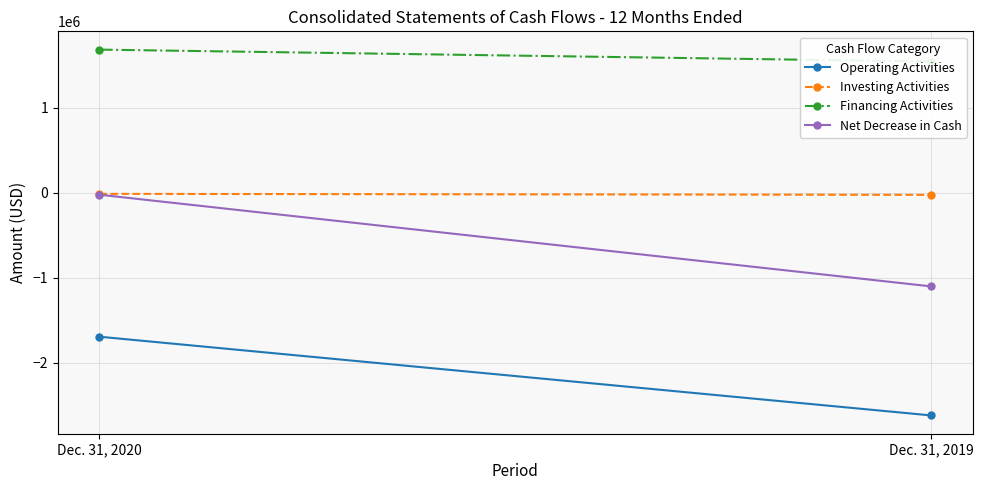

What is the value of the Investing Activities point at the 2nd from the left?

-25001